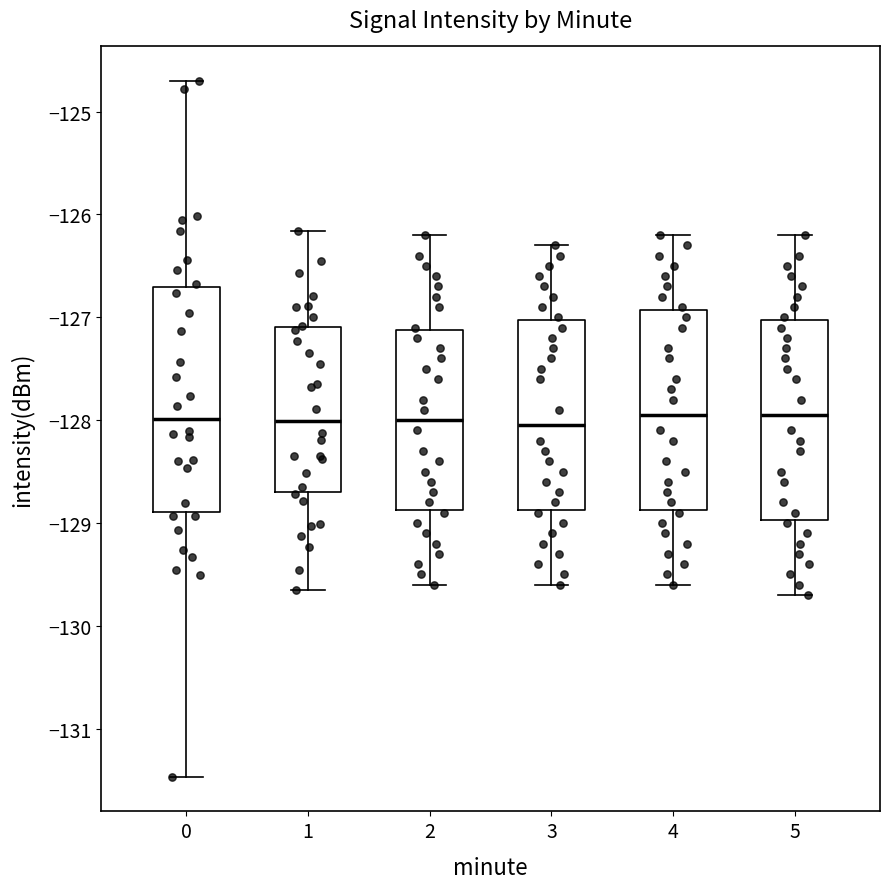

Where is the upper edge of the box at x = 5 on the y-axis? The values are not printed on the chart, so give them approximately, as read against the axis.

-127.0